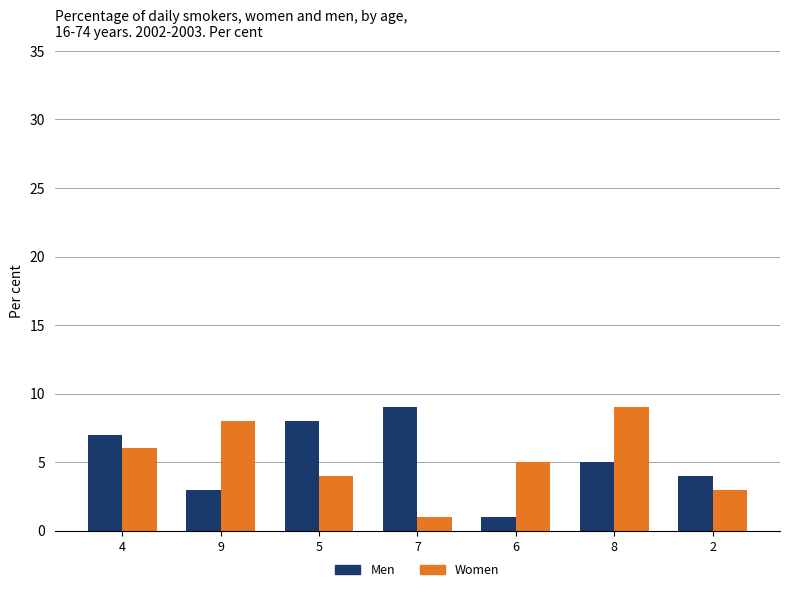

Is the value of Women at 8 greater than the value of Men at 5?

Yes